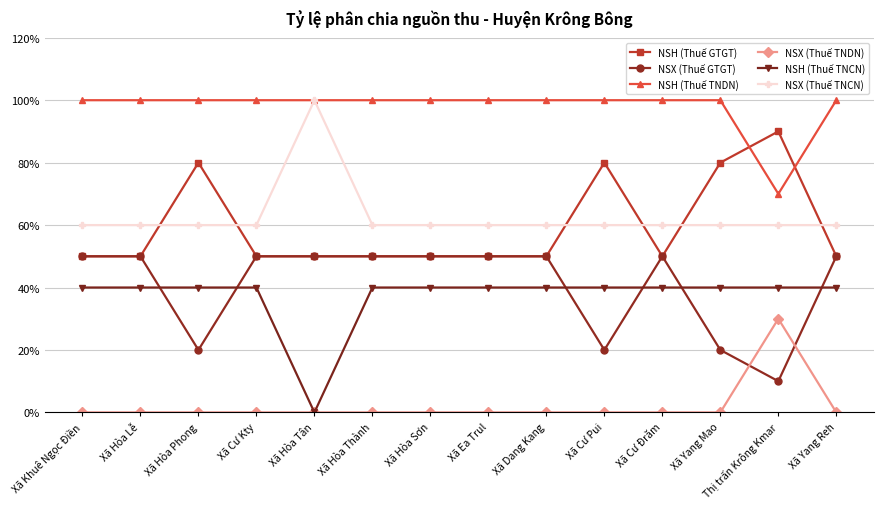

Is this an area chart (filled region under the line)?

No